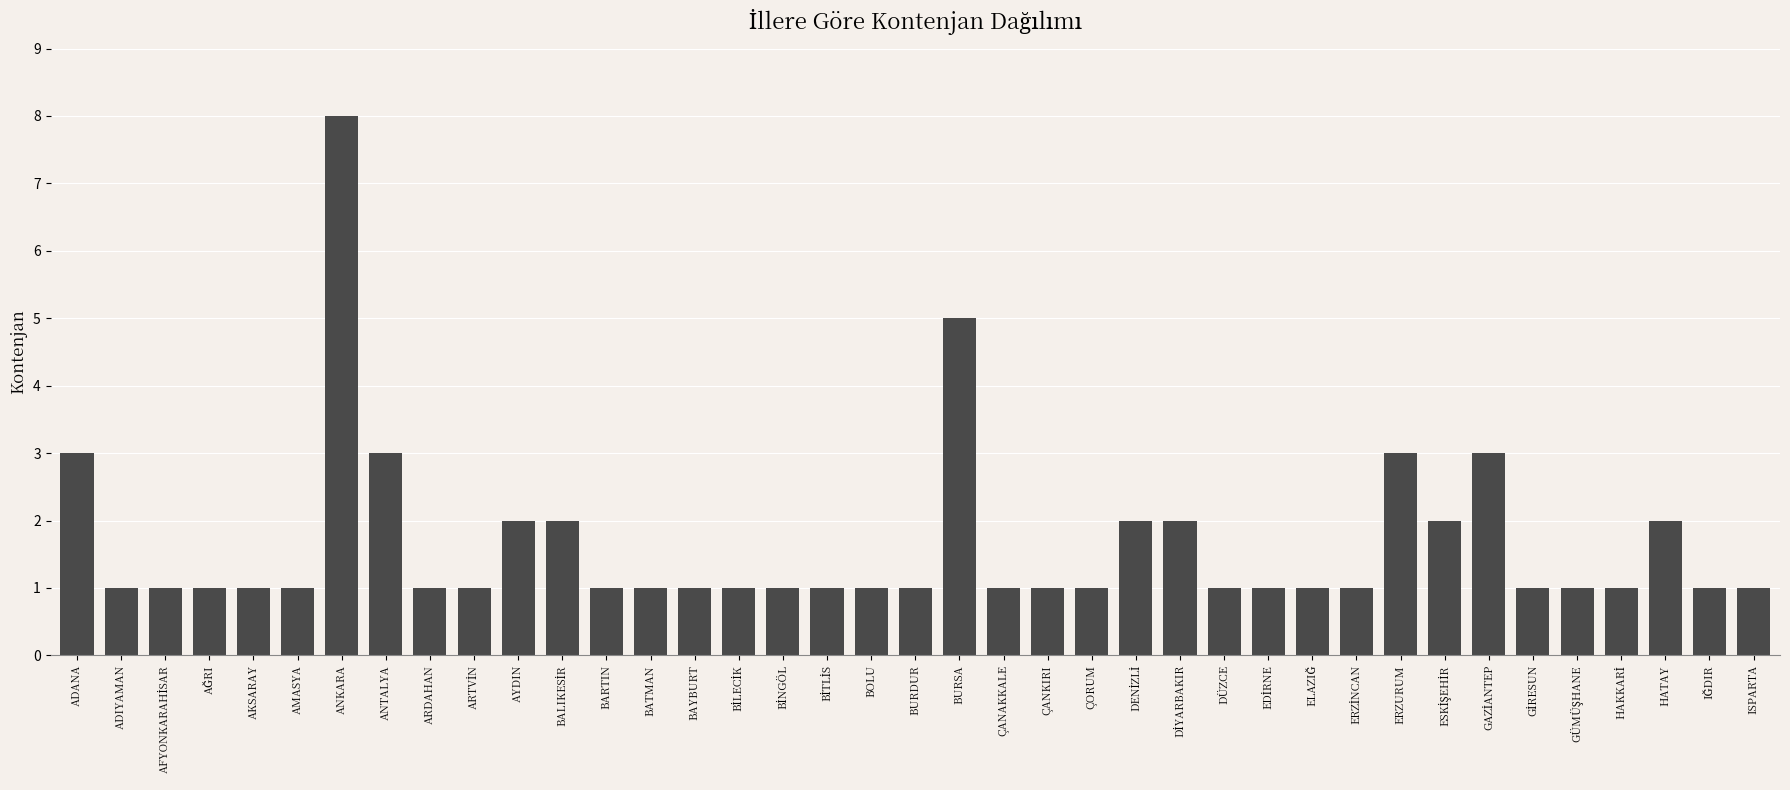

What is the sum of the values at AKSARAY and ADIYAMAN?

2